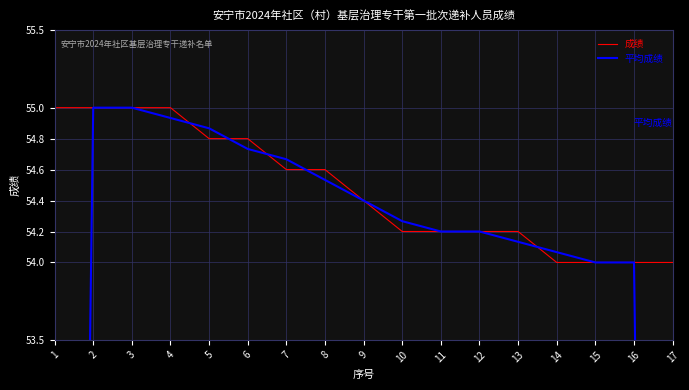

What is the value of the 成绩 point at the 11th from the left?

54.2